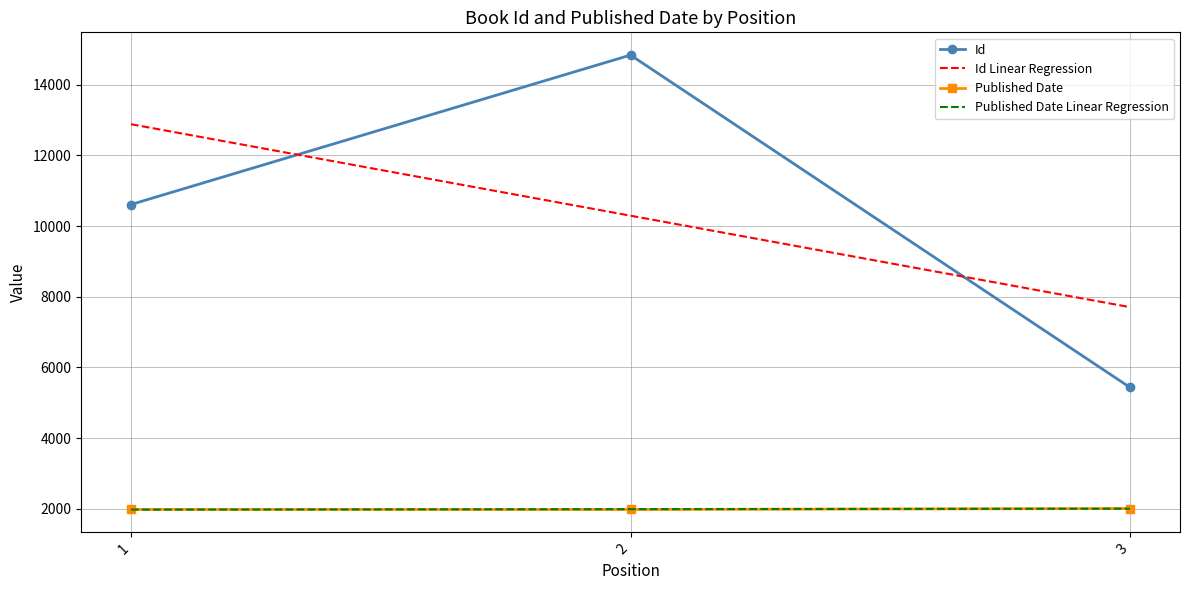

Count the number of data series in this chart.

4